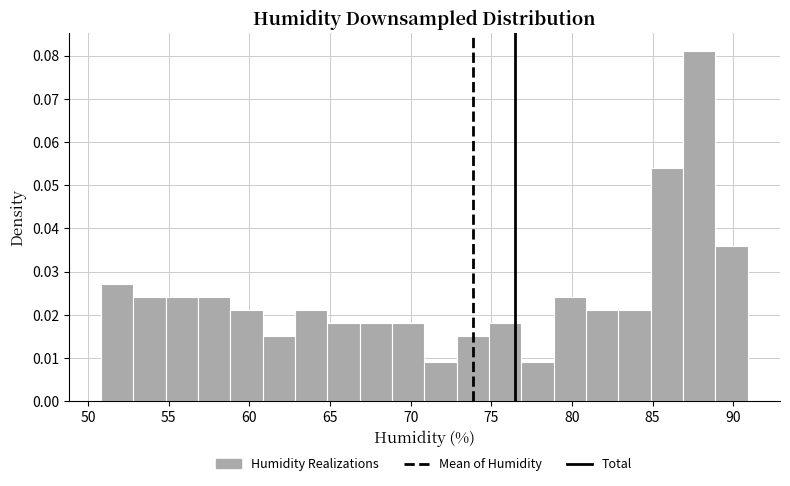

Reading left to right, transcribe this chart: for each bar, give the range it covers on the x-axis and its height. Neither the bar edges nor the heights are printed on the chart, so give them approximately, as read against the axes.

51 to 53: 0.027
53 to 55: 0.024
55 to 57: 0.024
57 to 59: 0.024
59 to 61: 0.021
61 to 63: 0.015
63 to 65: 0.021
65 to 67: 0.018
67 to 69: 0.018
69 to 71: 0.018
71 to 73: 0.009
73 to 75: 0.015
75 to 77: 0.018
77 to 79: 0.009
79 to 81: 0.024
81 to 83: 0.021
83 to 85: 0.021
85 to 87: 0.054
87 to 89: 0.081
89 to 91: 0.036